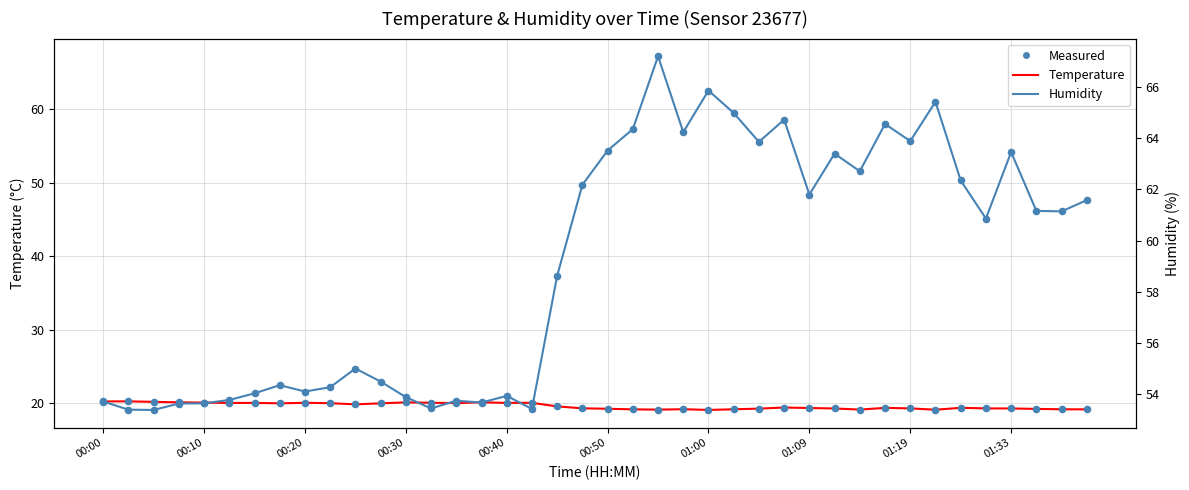

Which series has the largest total across all categories?

humidity_line